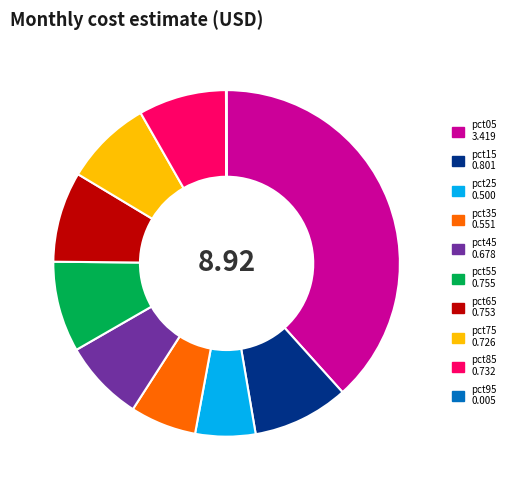

Do pct15 and pct75 together represent more than half of the pie?

No